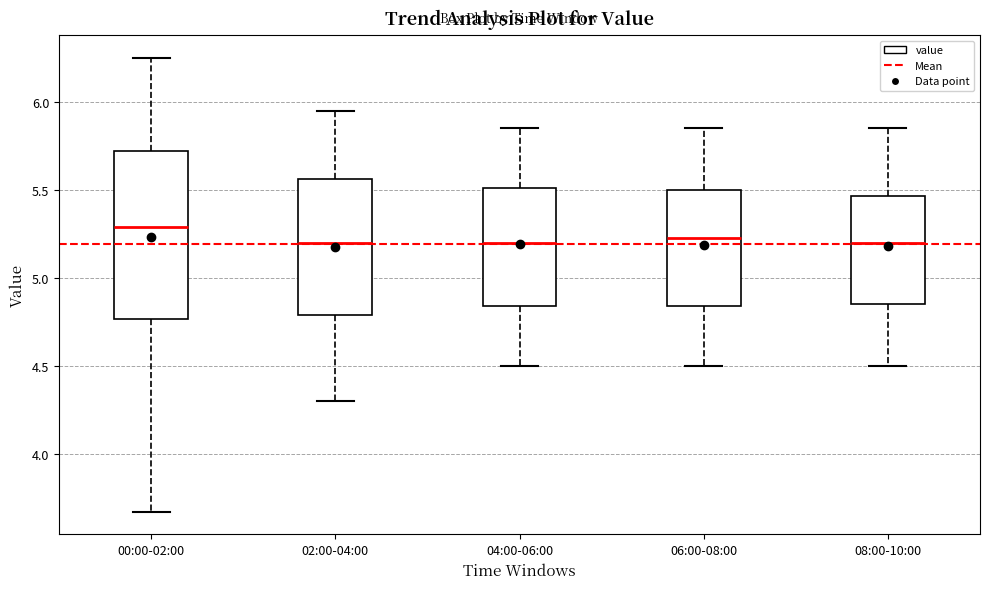

Which box's median line is the highest?

00:00-02:00